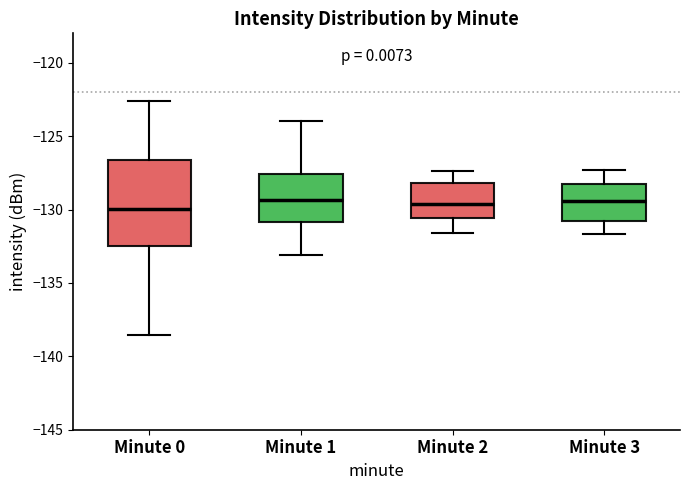

Comparing the boxes themselves (not the whiskers), which one is the tallest?

Minute 0